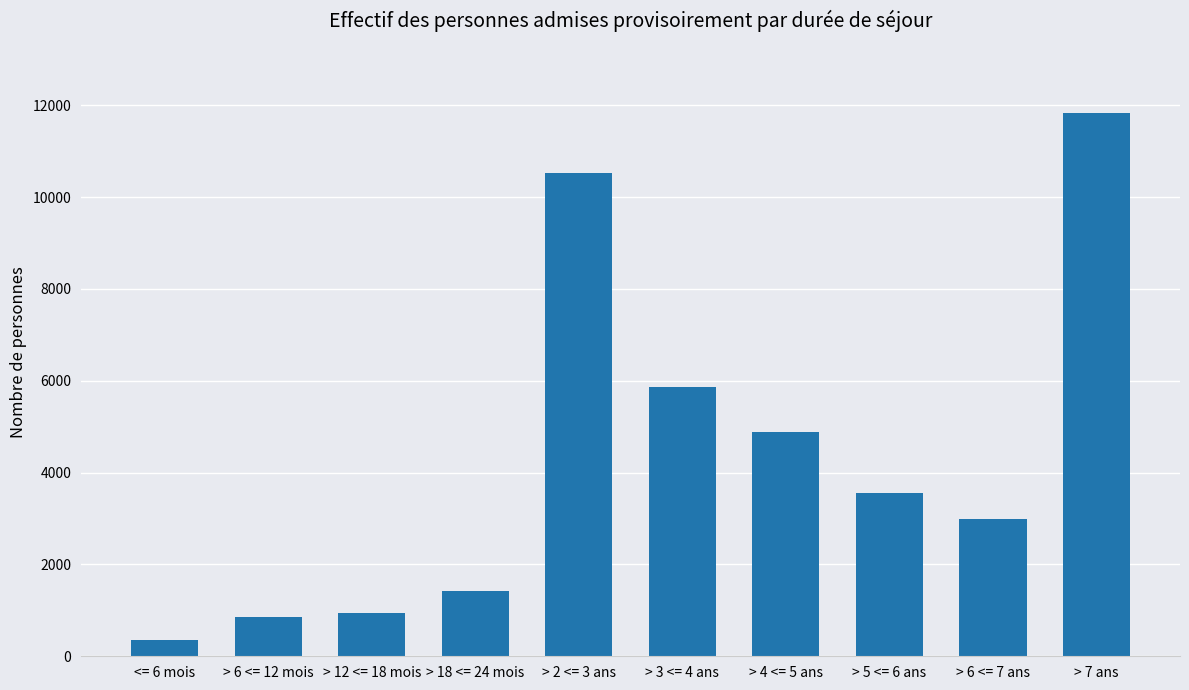

Where is the data nearest to the value 6091?

> 3 <= 4 ans